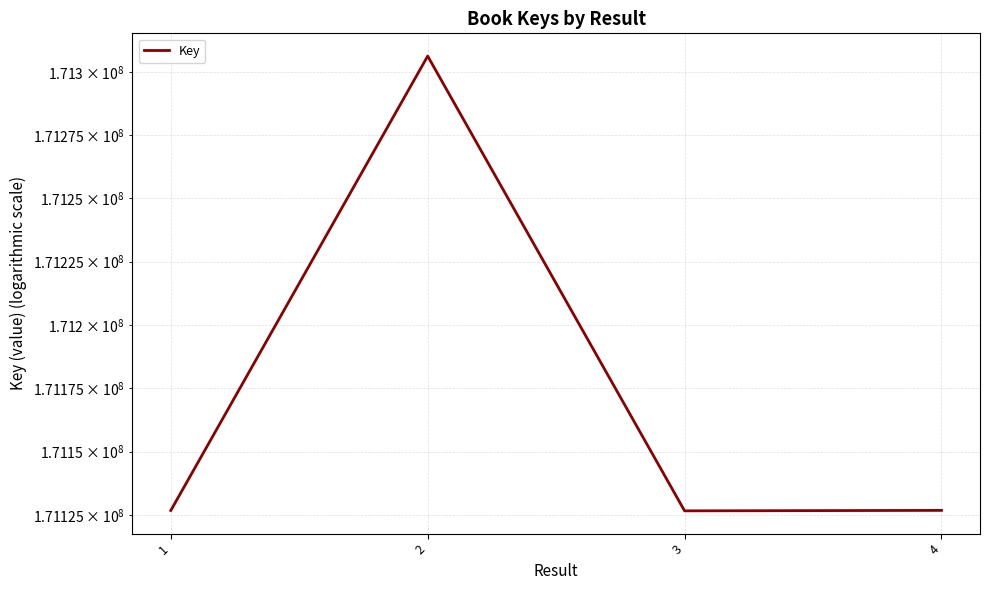

Does the chart display data point markers on the line(s)?

No